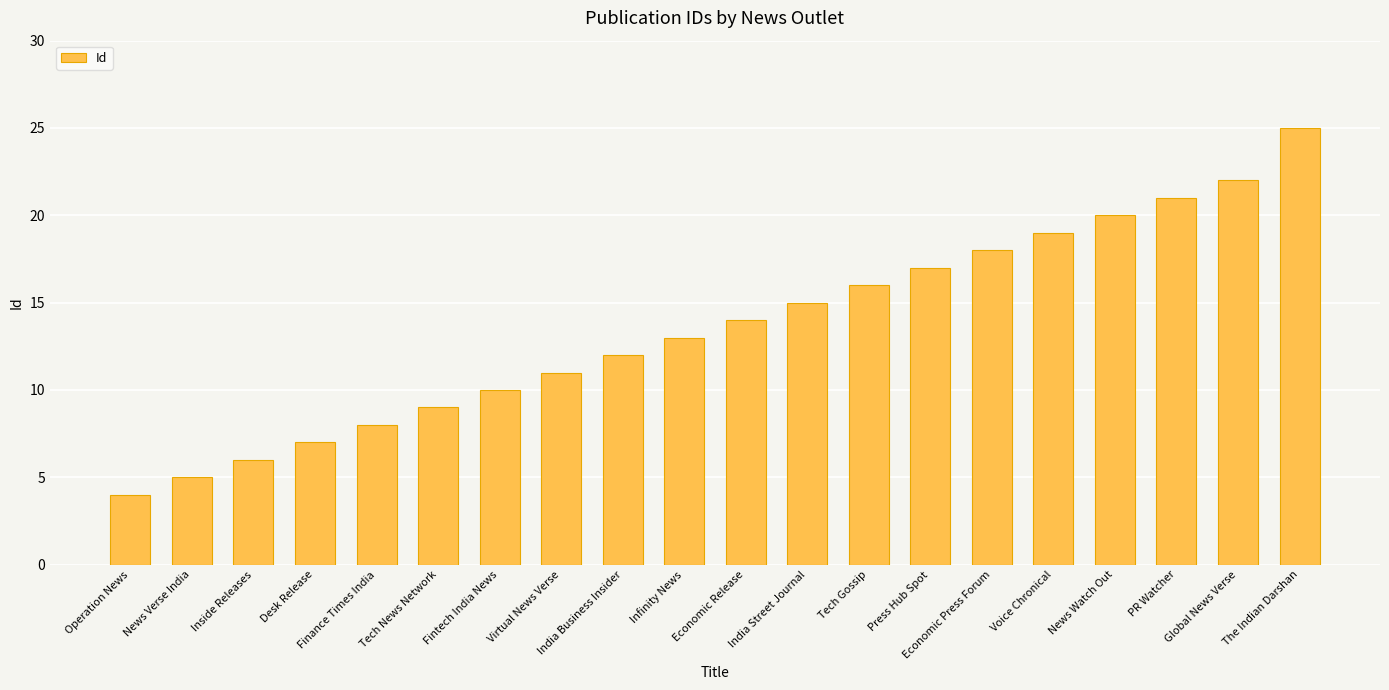

What is the greatest value displayed?

25